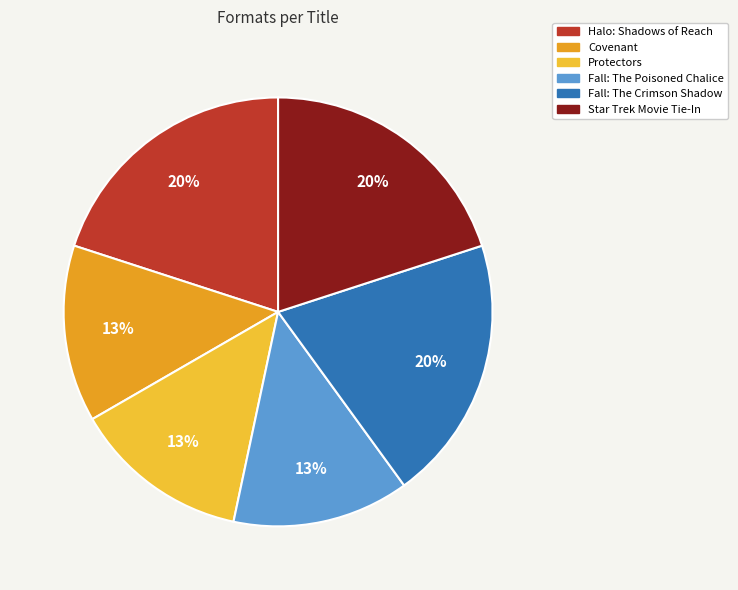

Is it true that Star Trek Movie Tie-In is 20% of the pie?

True